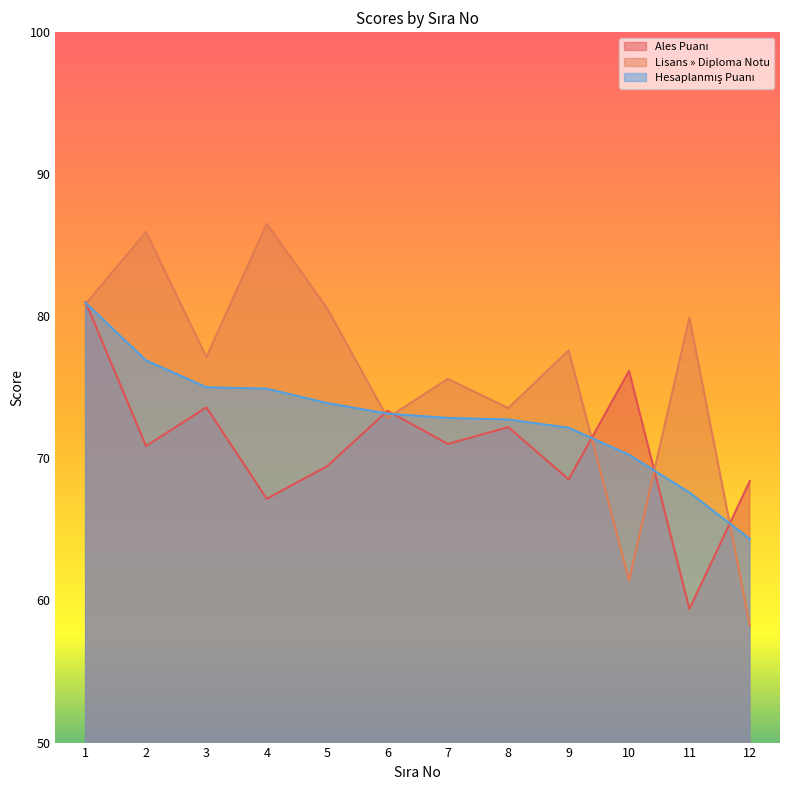

At which label does Hesaplanmış Puanı reach its peak?

1